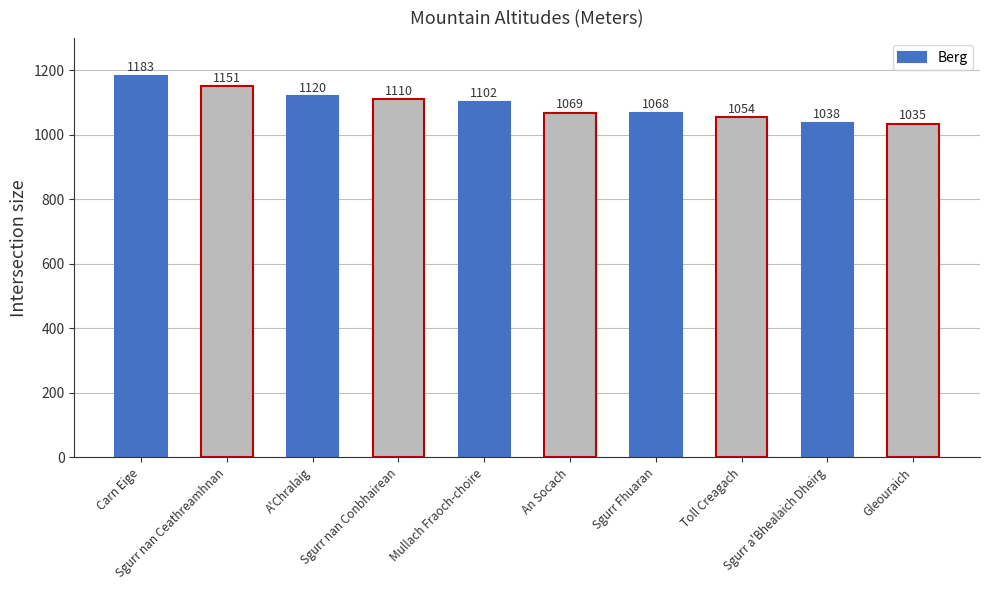

True or false: the data shows 1054 at Toll Creagach.

True